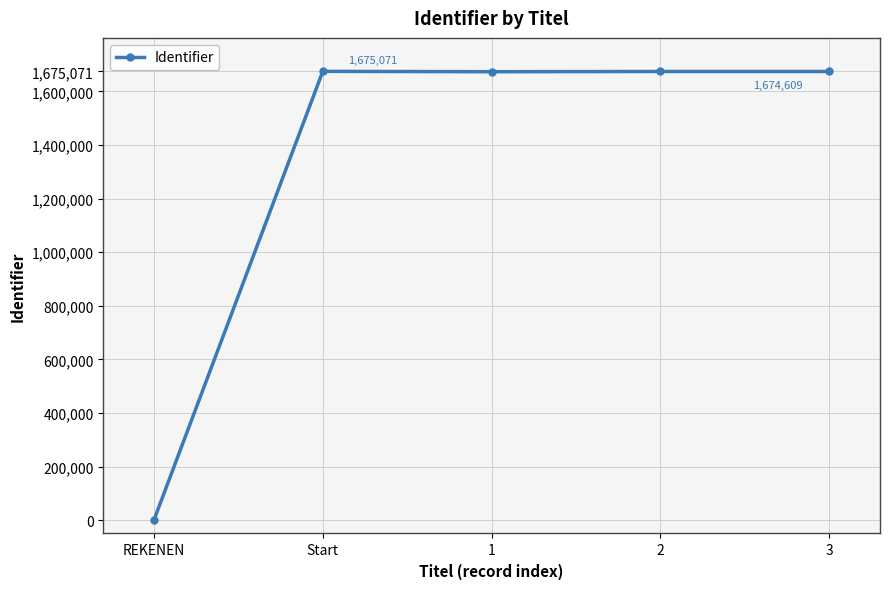

The chart shows a value of 362985 at Start. True or false?

False